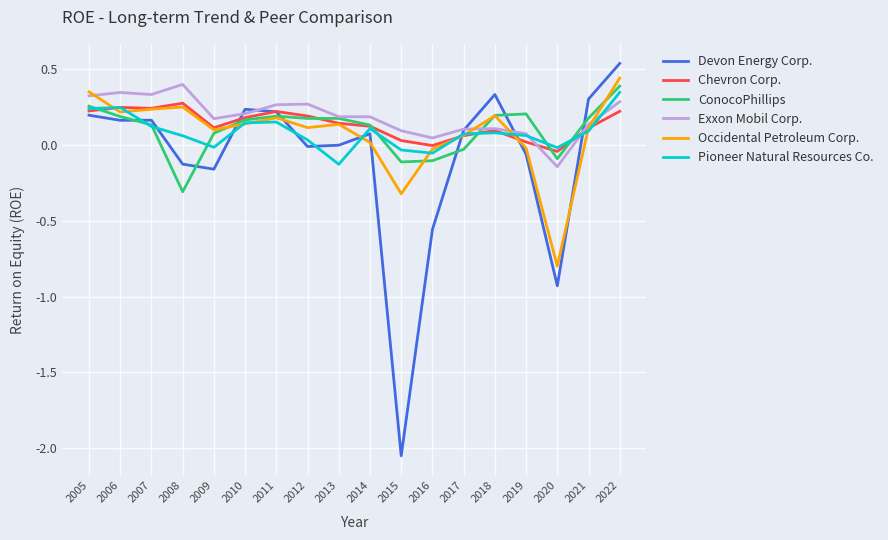

Is the value of Chevron Corp. at 2006 greater than the value of Pioneer Natural Resources Co. at 2021?

Yes